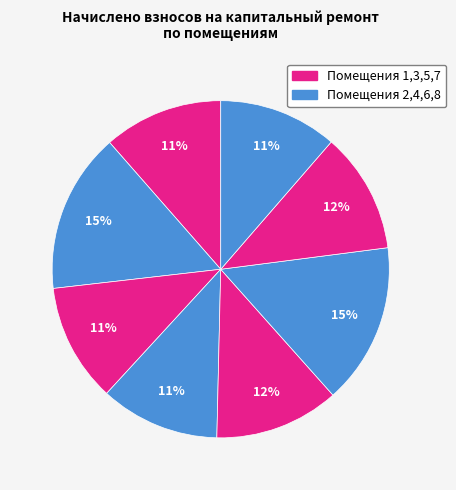

Rank the categories by value from highest to lowest.

6, 2, 5, 7, 4, 1, 8, 3